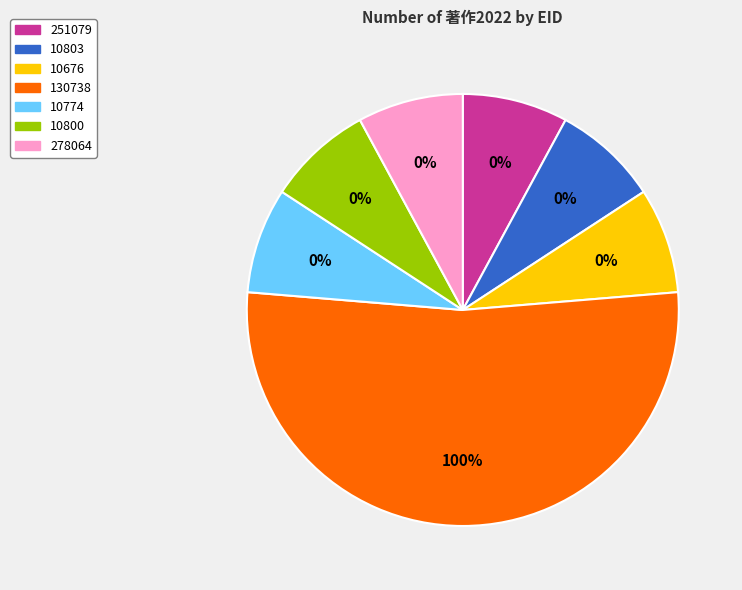

Which slice represents more than half of the pie?

130738